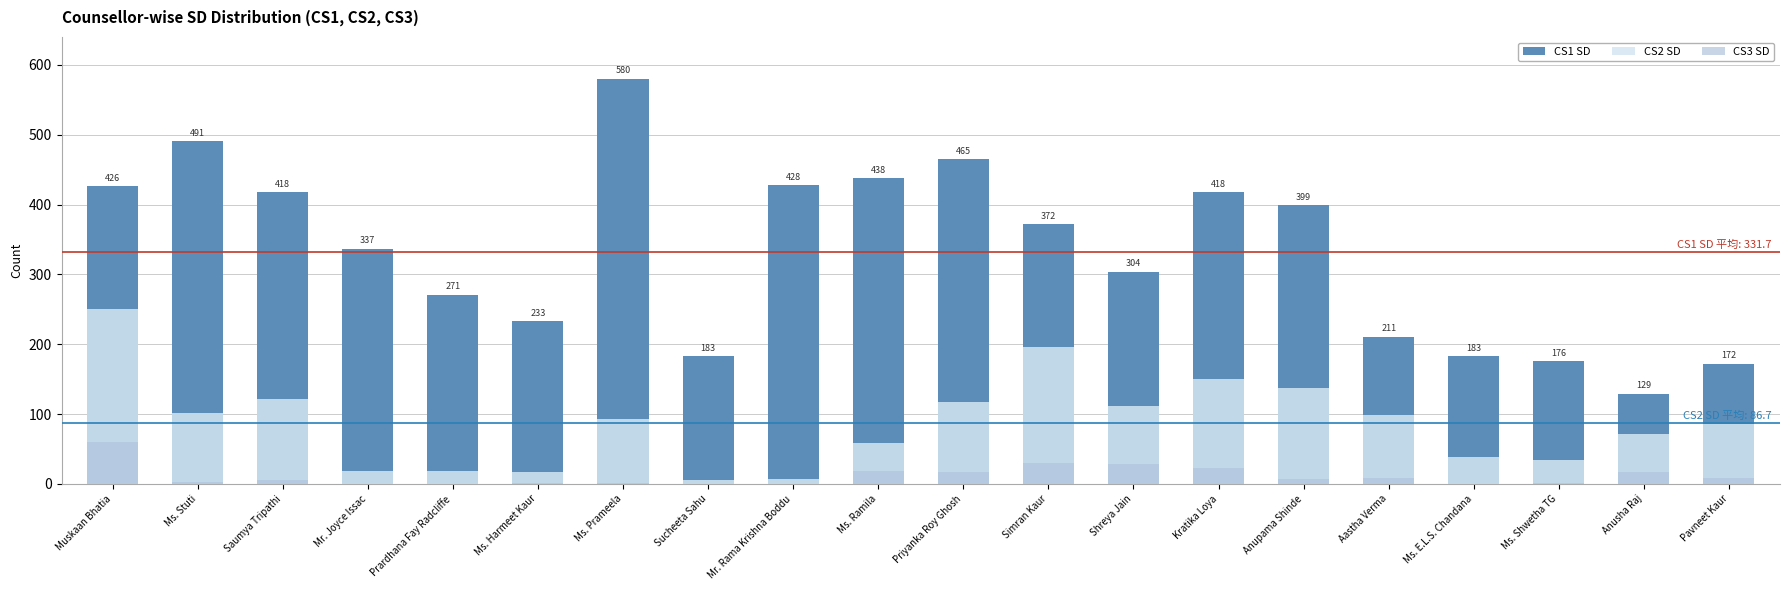

What is the label of the 12th bar from the left?

Simran Kaur